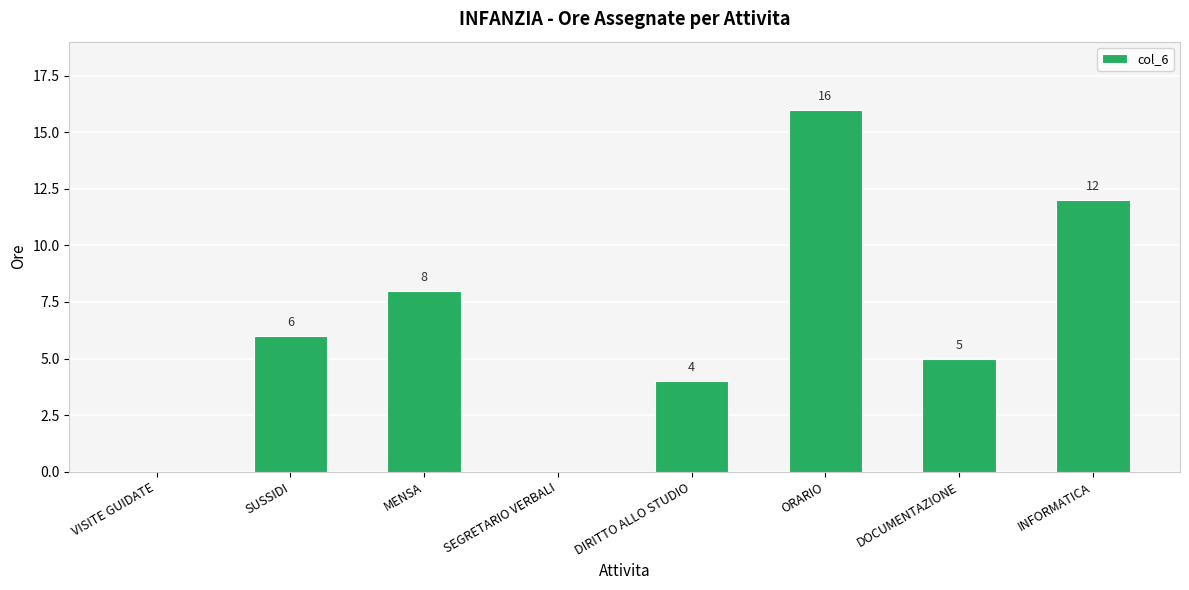

Does the chart contain stacked bars?

No